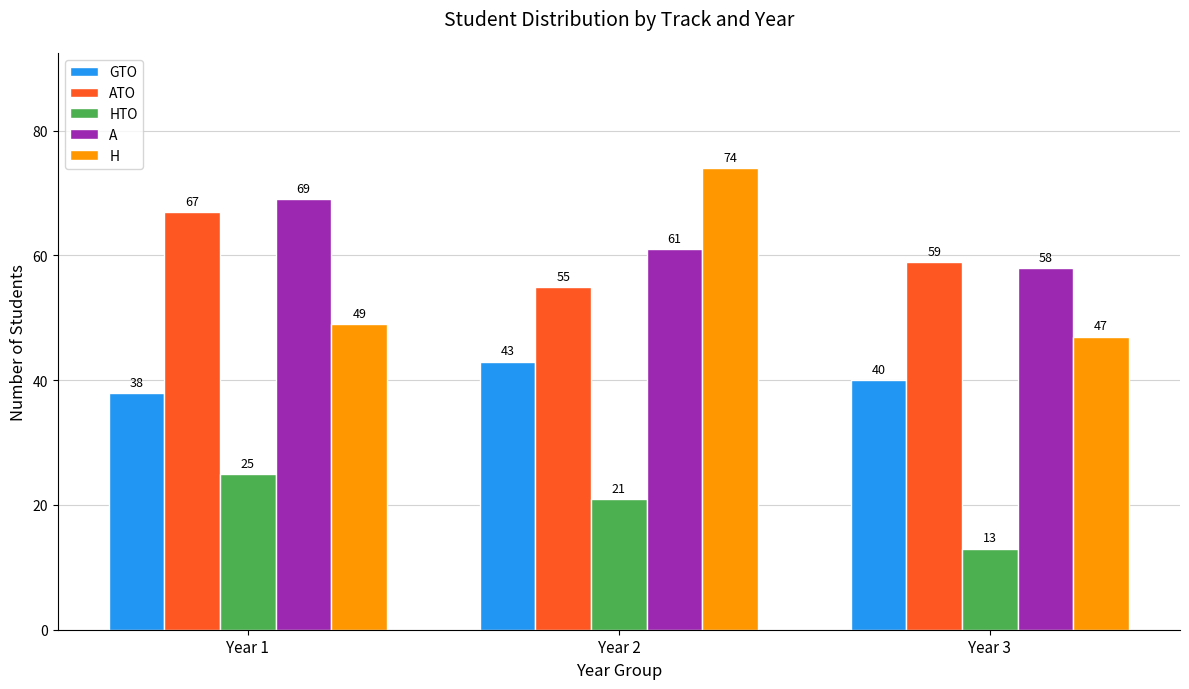

The HTO series shows 21 at Year 2. True or false?

True